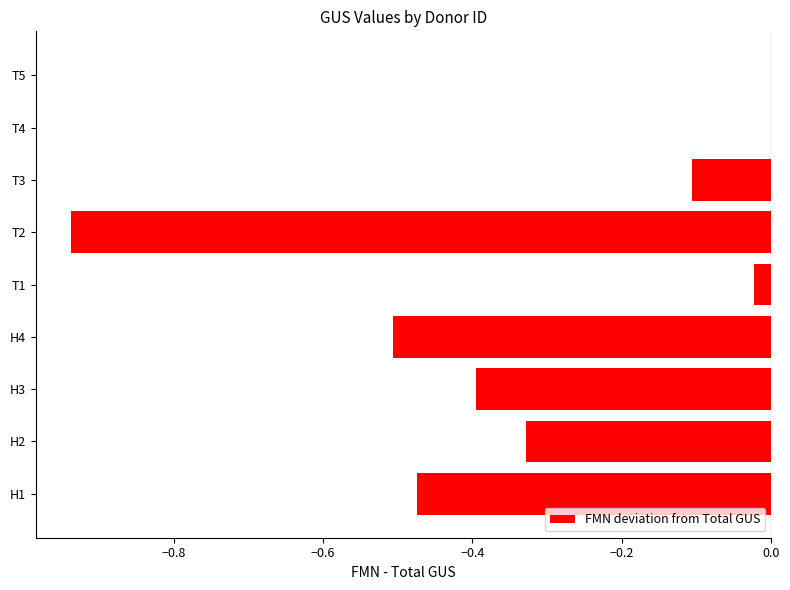

The value at T3 is -0.1. True or false?

True